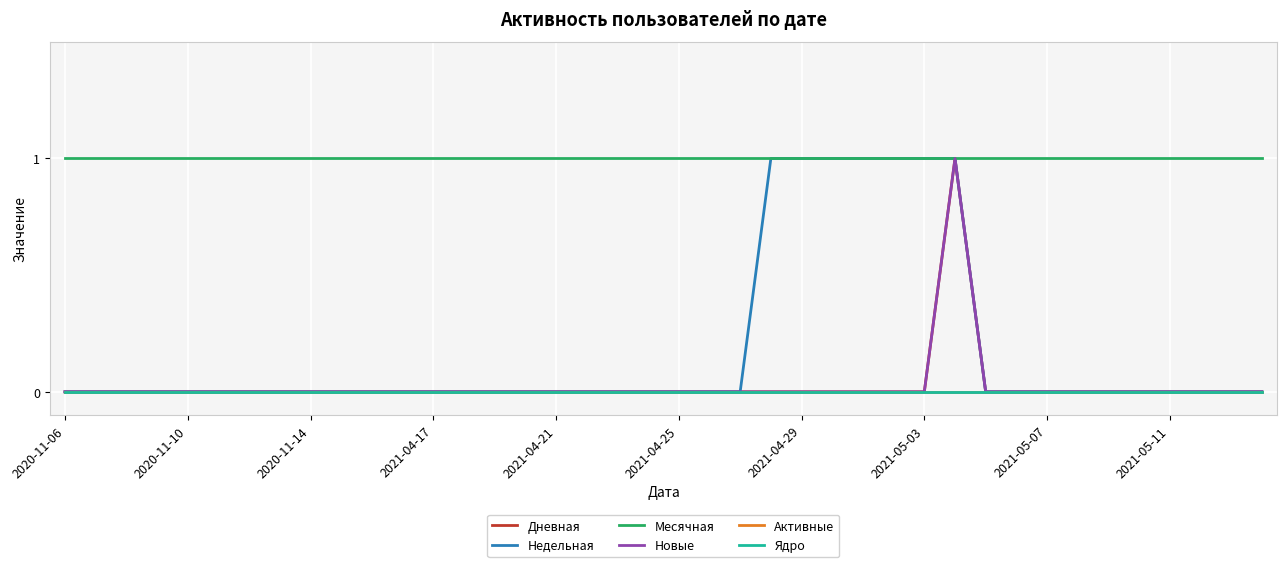

Reading left to right, transcribe all the data shown in this chart.

Дневная: 0	0	0	0	0	0	0	0	0	0	0	0	0	0	0	0	0	0	0	0	0	0	0	0	0	0	0	0	0	1	0	0	0	0	0	0	0	0	0	0
Недельная: 0	0	0	0	0	0	0	0	0	0	0	0	0	0	0	0	0	0	0	0	0	0	0	1	1	1	1	1	1	1	0	0	0	0	0	0	0	0	0	0
Месячная: 1	1	1	1	1	1	1	1	1	1	1	1	1	1	1	1	1	1	1	1	1	1	1	1	1	1	1	1	1	1	1	1	1	1	1	1	1	1	1	1
Новые: 0	0	0	0	0	0	0	0	0	0	0	0	0	0	0	0	0	0	0	0	0	0	0	0	0	0	0	0	0	1	0	0	0	0	0	0	0	0	0	0
Активные: 0	0	0	0	0	0	0	0	0	0	0	0	0	0	0	0	0	0	0	0	0	0	0	0	0	0	0	0	0	0	0	0	0	0	0	0	0	0	0	0
Ядро: 0	0	0	0	0	0	0	0	0	0	0	0	0	0	0	0	0	0	0	0	0	0	0	0	0	0	0	0	0	0	0	0	0	0	0	0	0	0	0	0